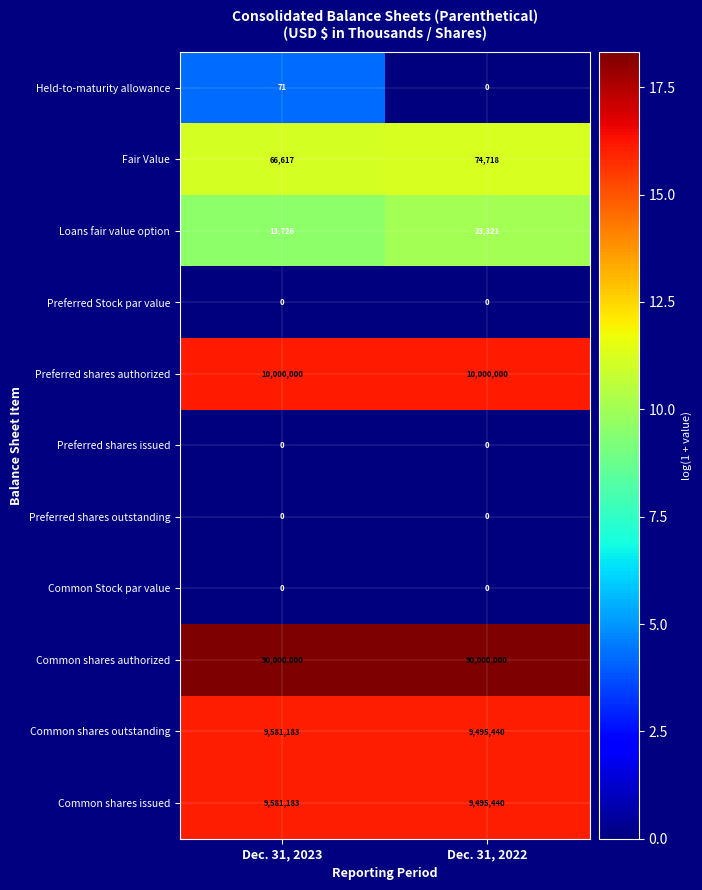

What is the lowest value of the Common shares outstanding series?

9495440